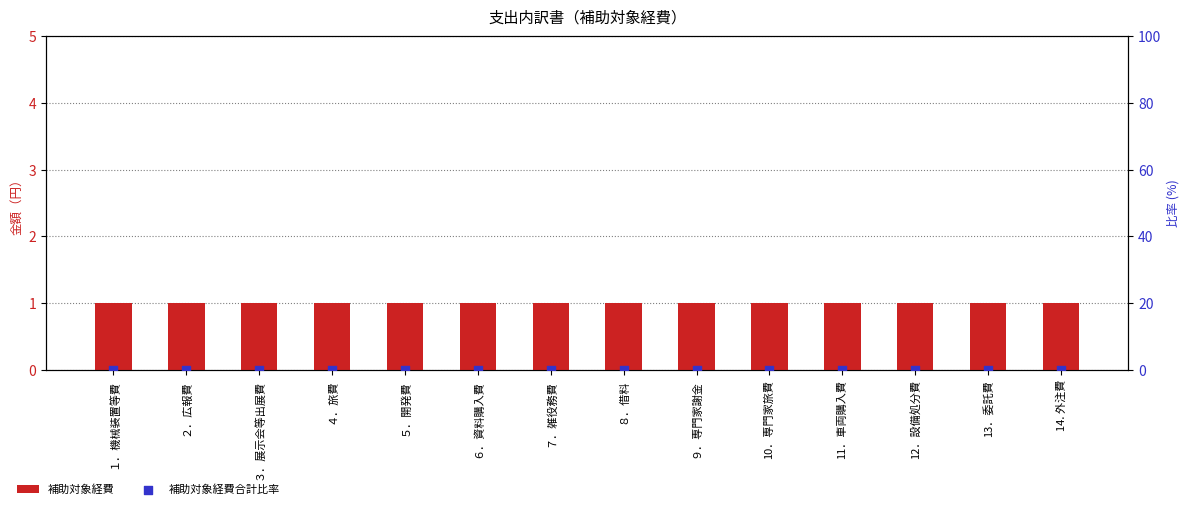

What is the total value across all series at ９．専門家謝金?

1